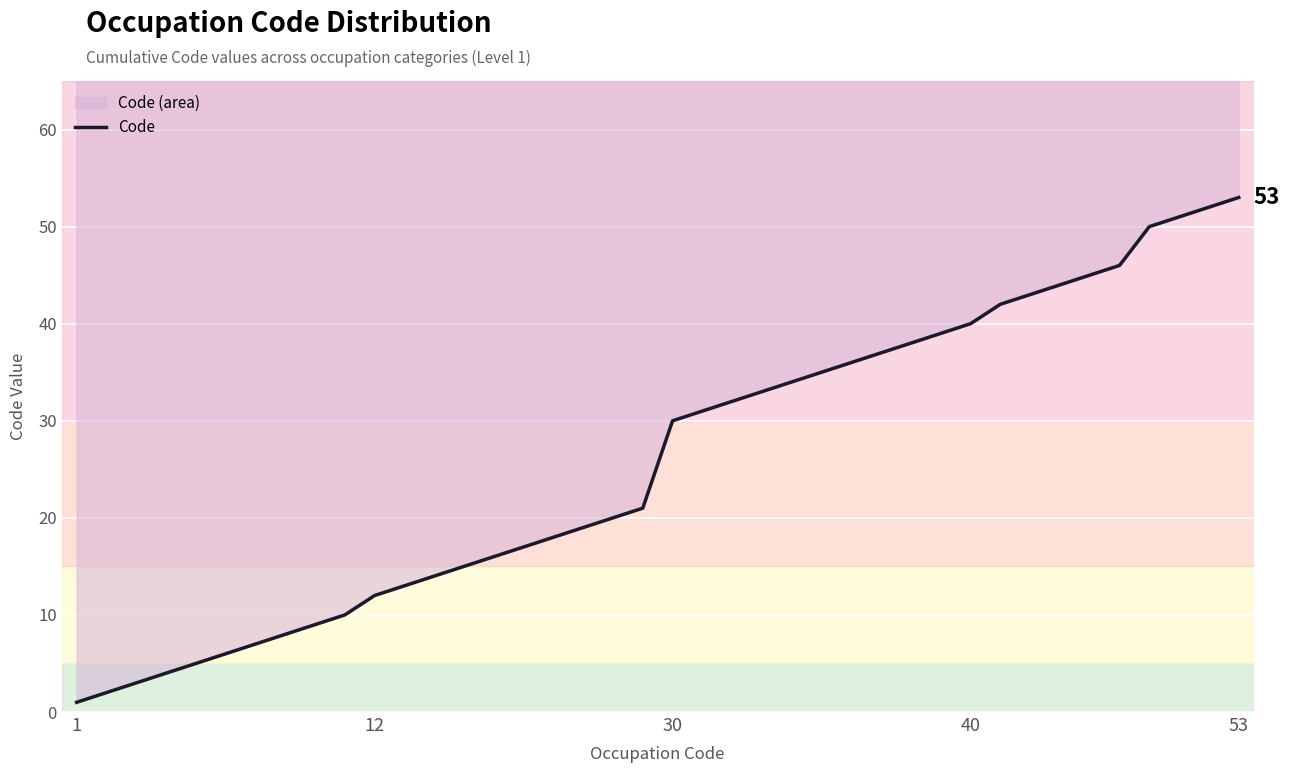

How many categories are shown in the chart?

40